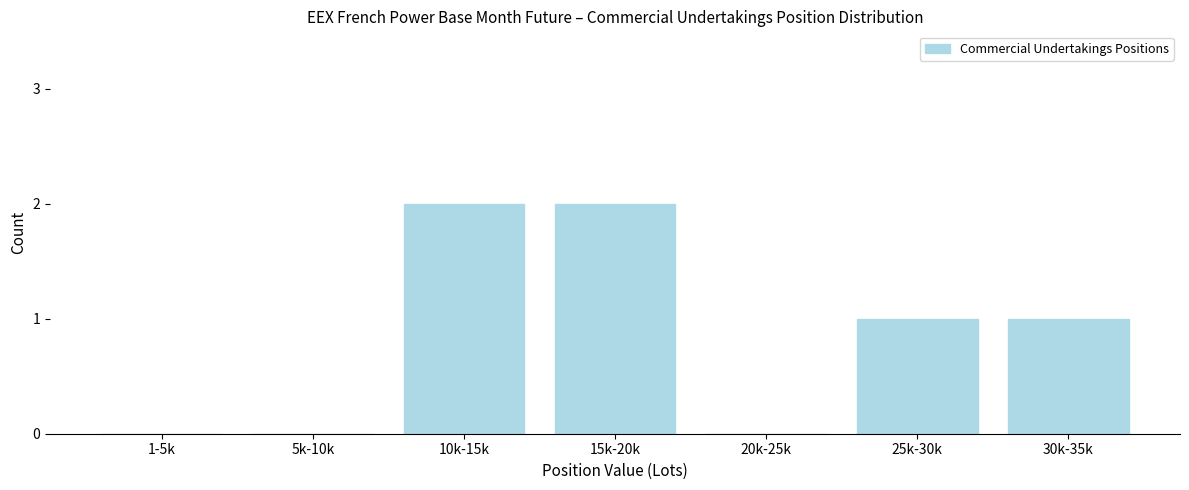

Reading left to right, what are all the values shown in this chart?

1-5k=0	5k-10k=0	10k-15k=2	15k-20k=2	20k-25k=0	25k-30k=1	30k-35k=1